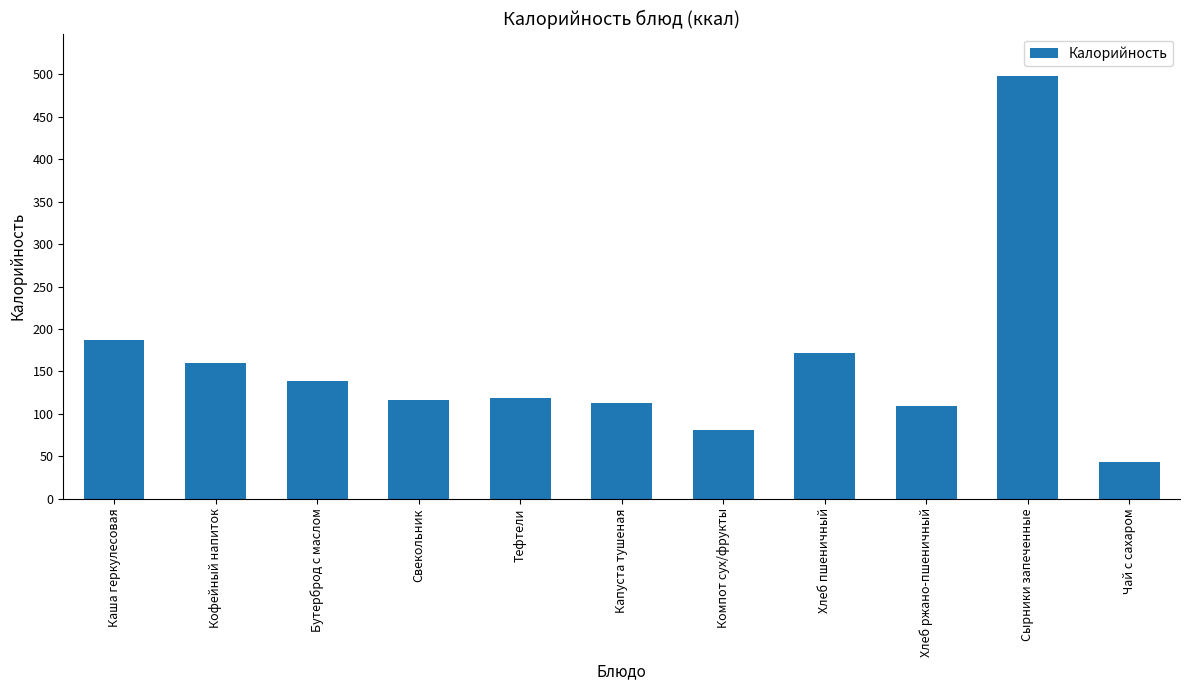

Which has a higher value, Сырники запеченные or Чай с сахаром?

Сырники запеченные